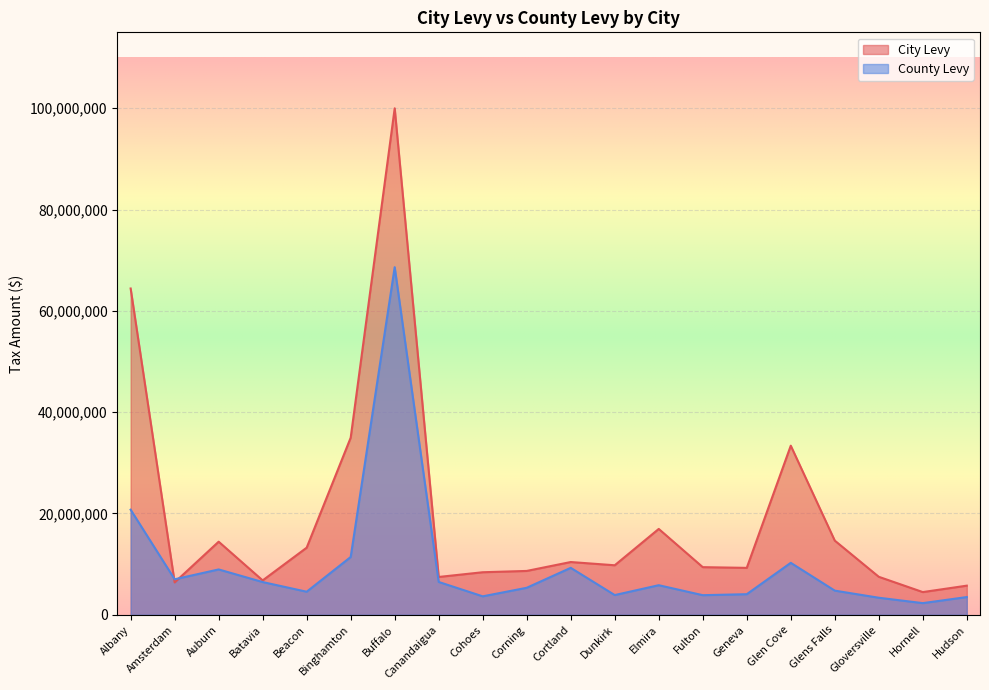

At Beacon, list the series in order from largest to smallest.

City Levy, County Levy